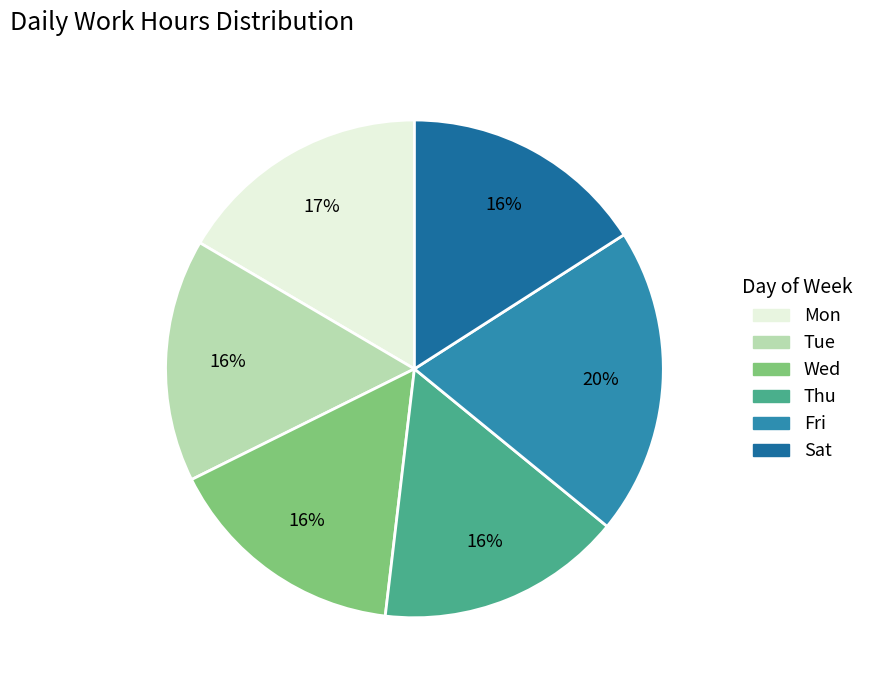

To the nearest percent, what is the difference between the largest and smallest slice percentages?

4%